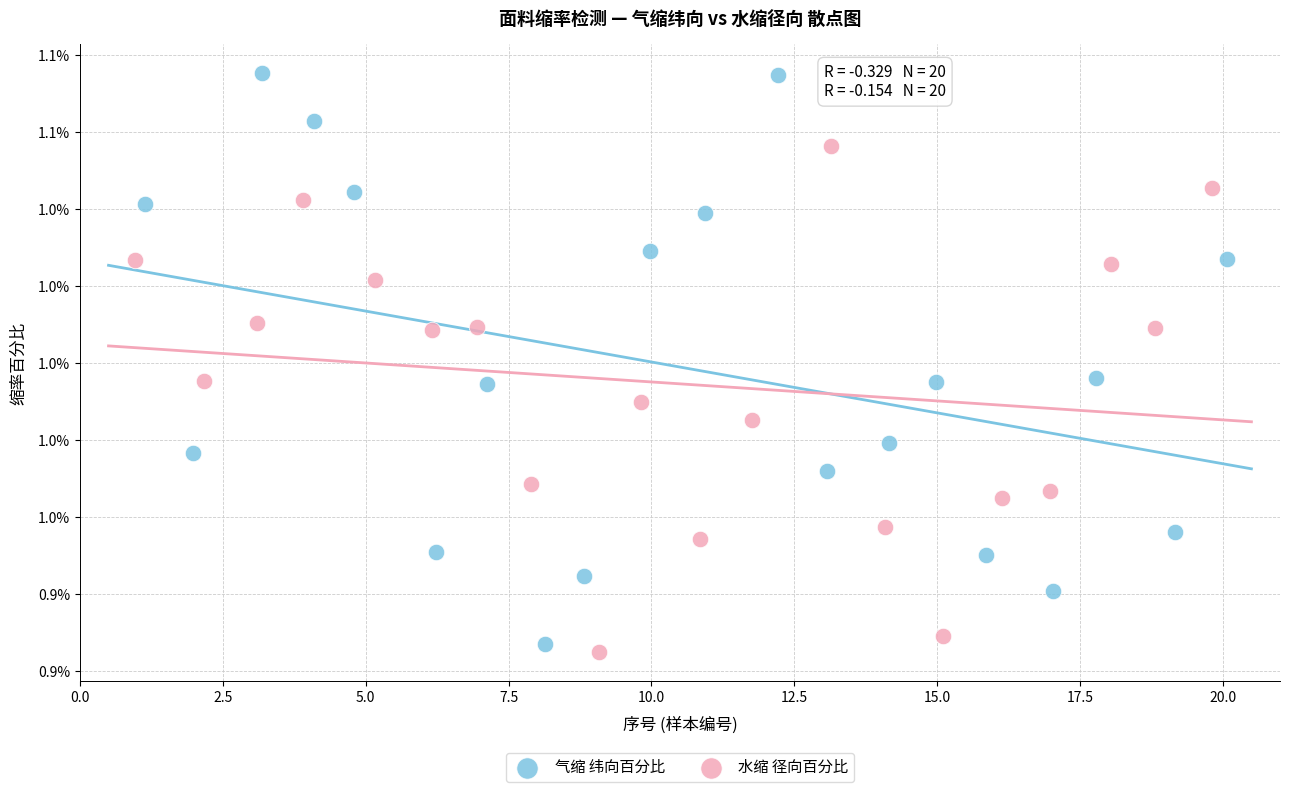

Which series reaches the minimum Y coordinate?

水缩 径向百分比